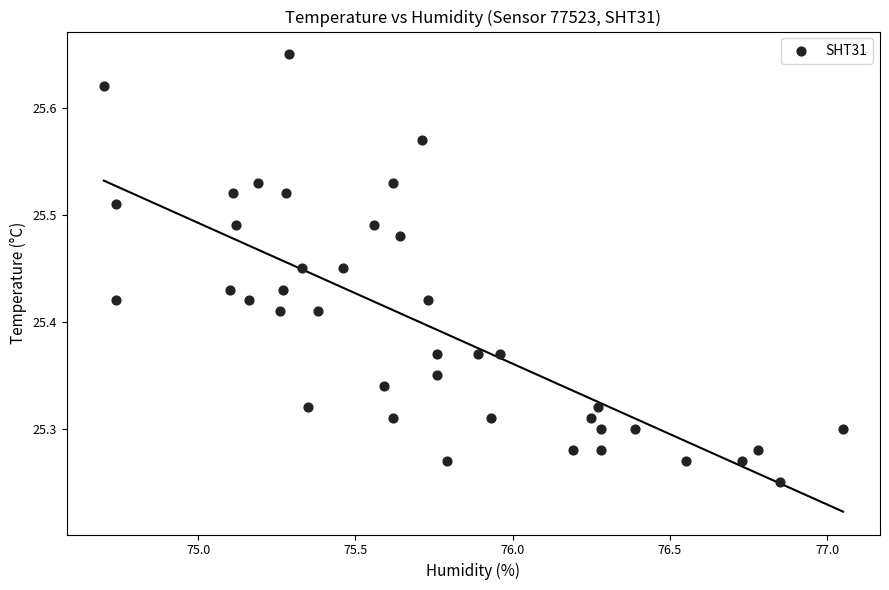

What is the range of X values (max minus min)?

2.3